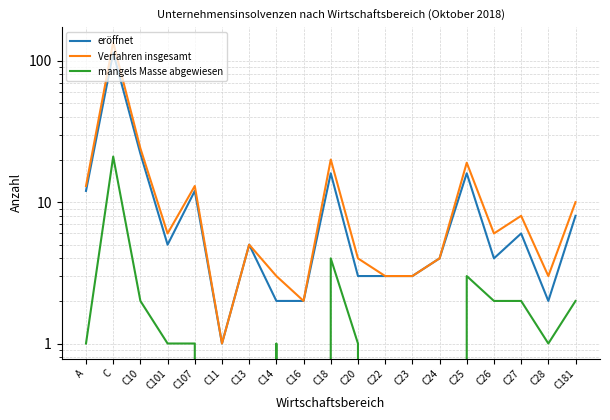

What is the sum of the mangels Masse abgewiesen values at C26 and C28?

3